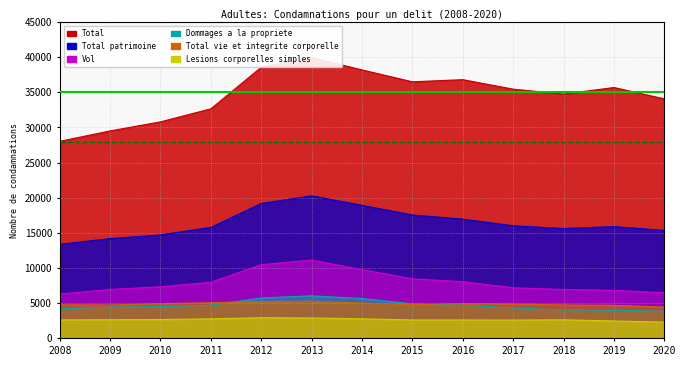

True or false: Dommages a la propriete has a value of 4333 at 2017.

True